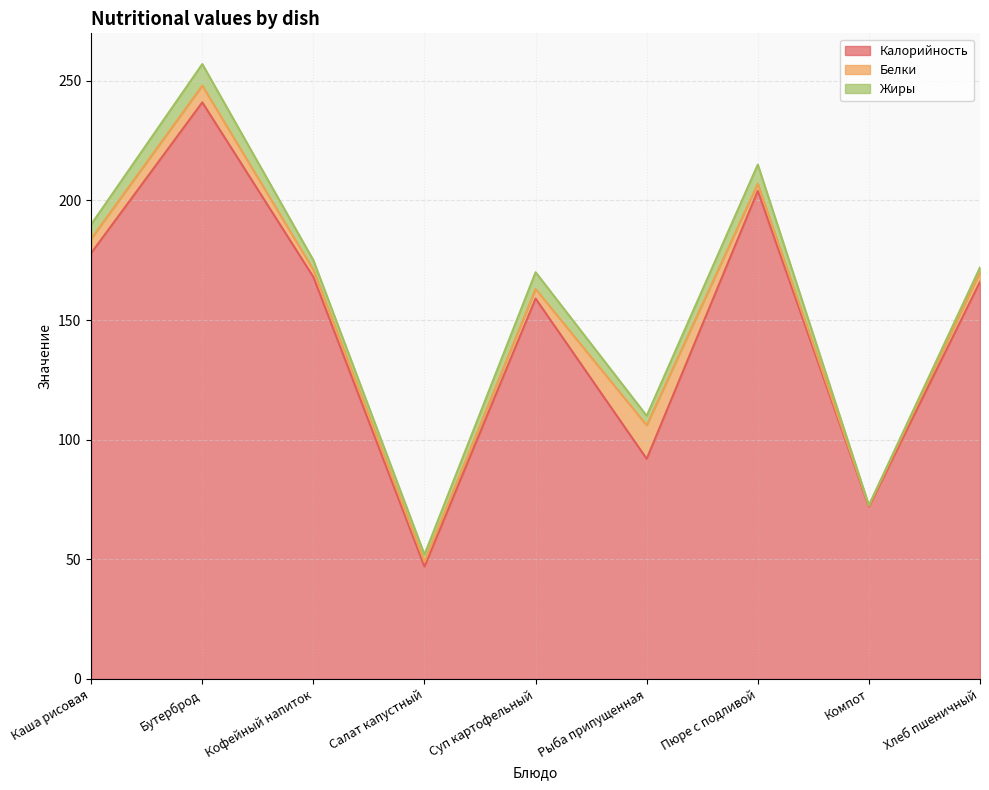

How many categories are shown in the chart?

9